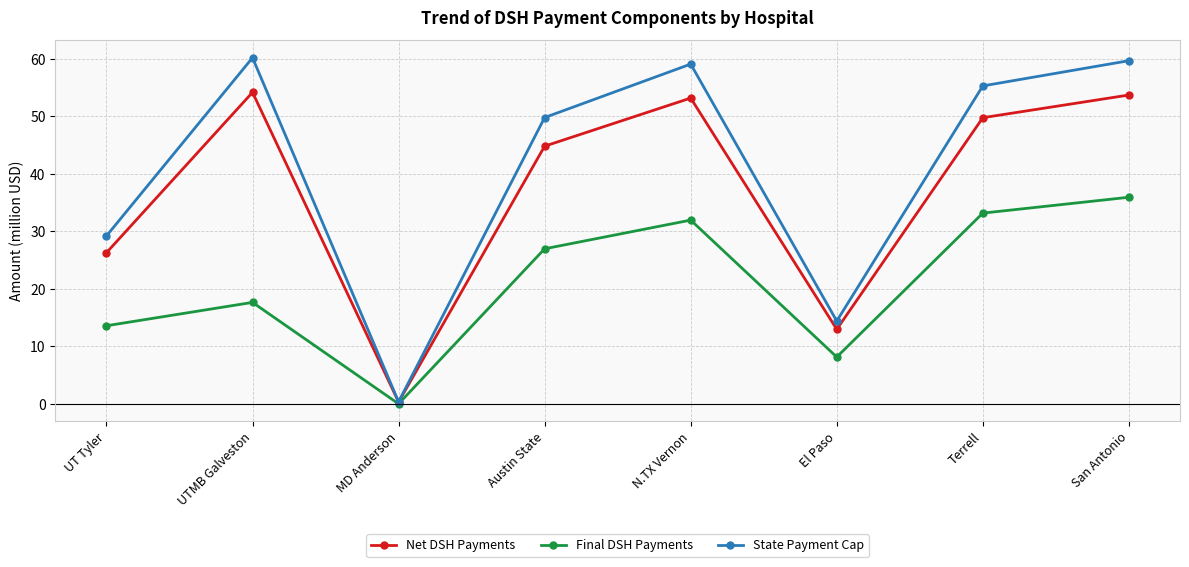

True or false: Final DSH Payments has more than 0 interior local peaks.

True